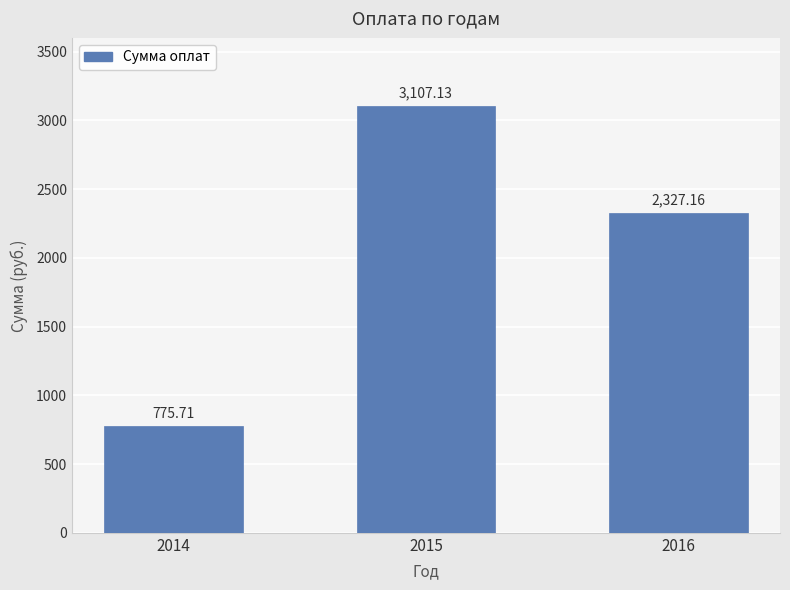

At which label does the data first exceed 2327?

2015